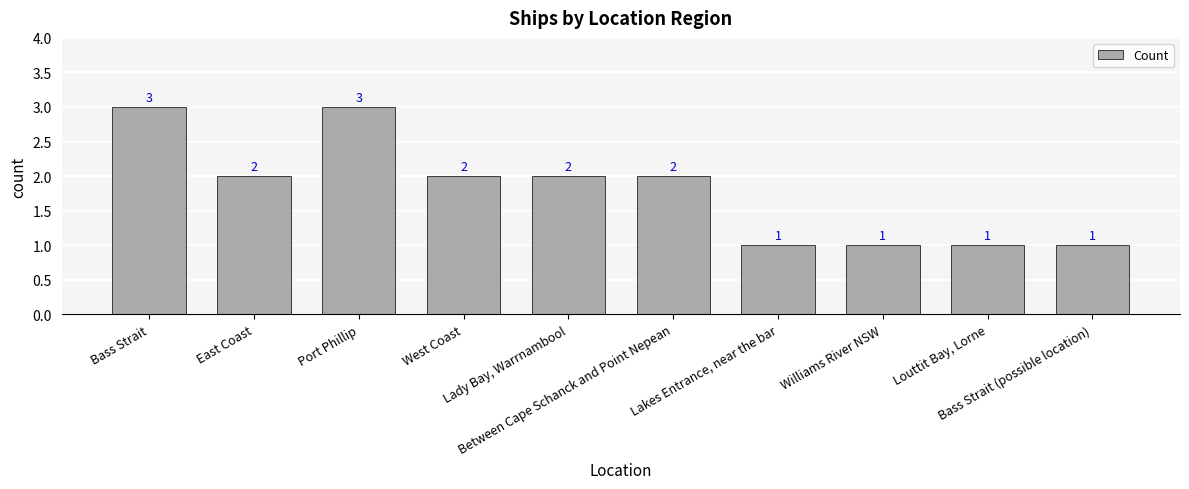

How many categories are shown in the chart?

10